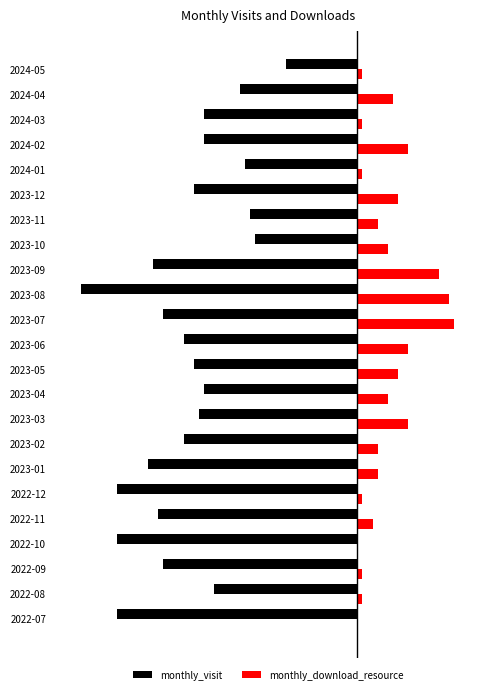

What are all the series names shown in the legend?

monthly_visit, monthly_download_resource